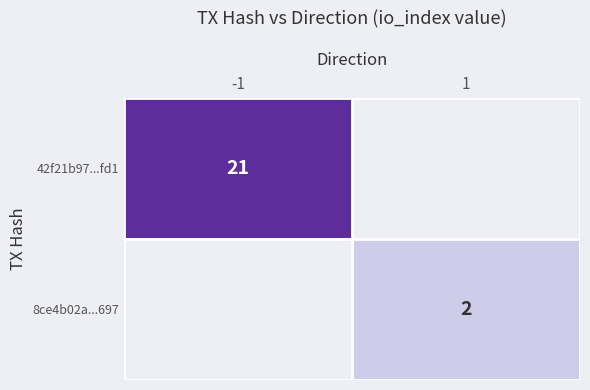

Is the value of 8ce4b02a...697 at 1 greater than the value of 42f21b97...fd1 at -1?

No